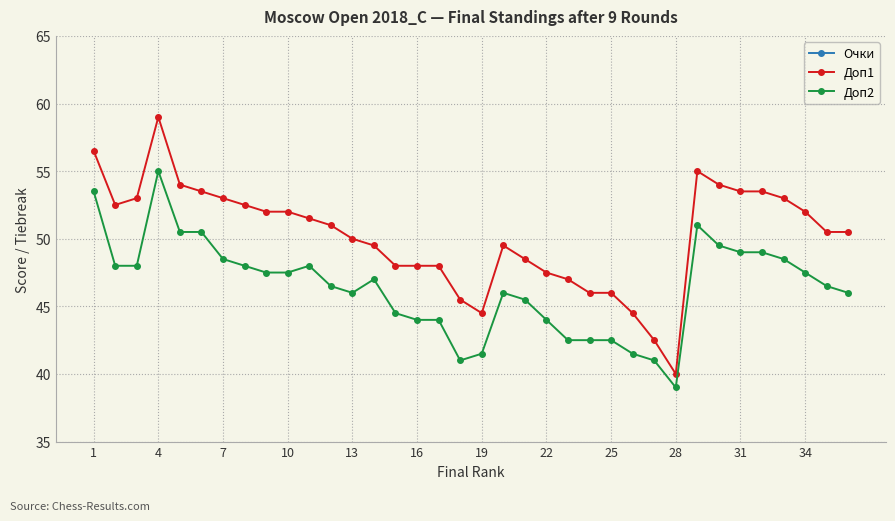

At which label does Доп2 reach its peak?

4